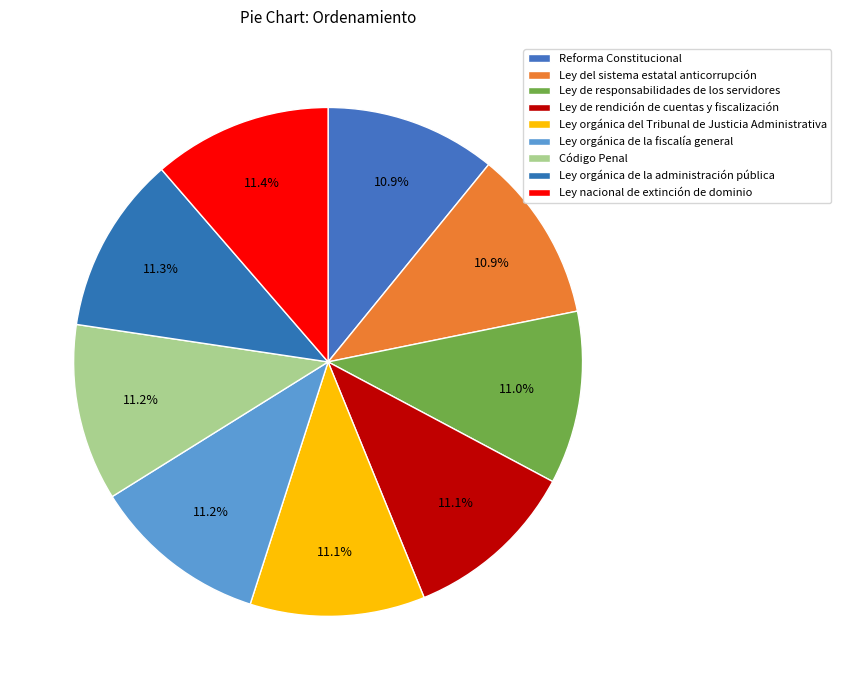

How many slices are in this pie chart?

9